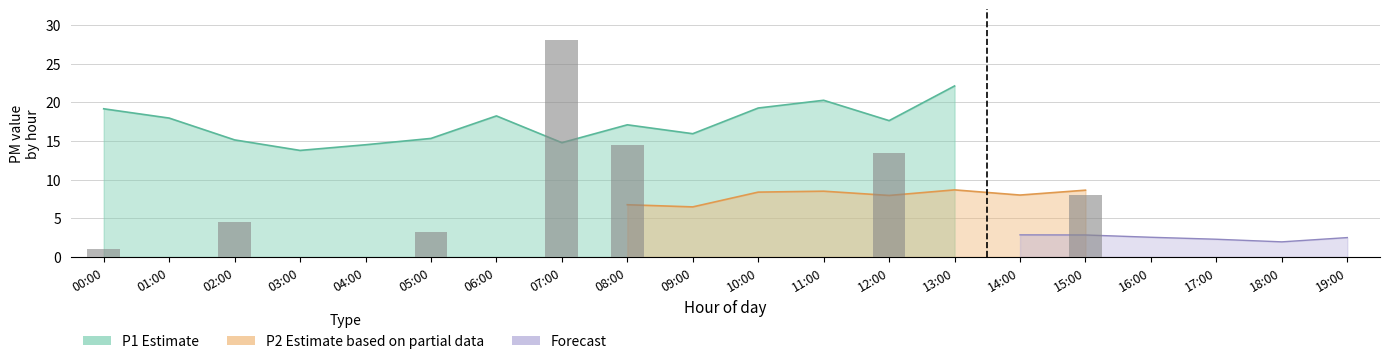

What is the label of the 13th bar from the right?

07:00